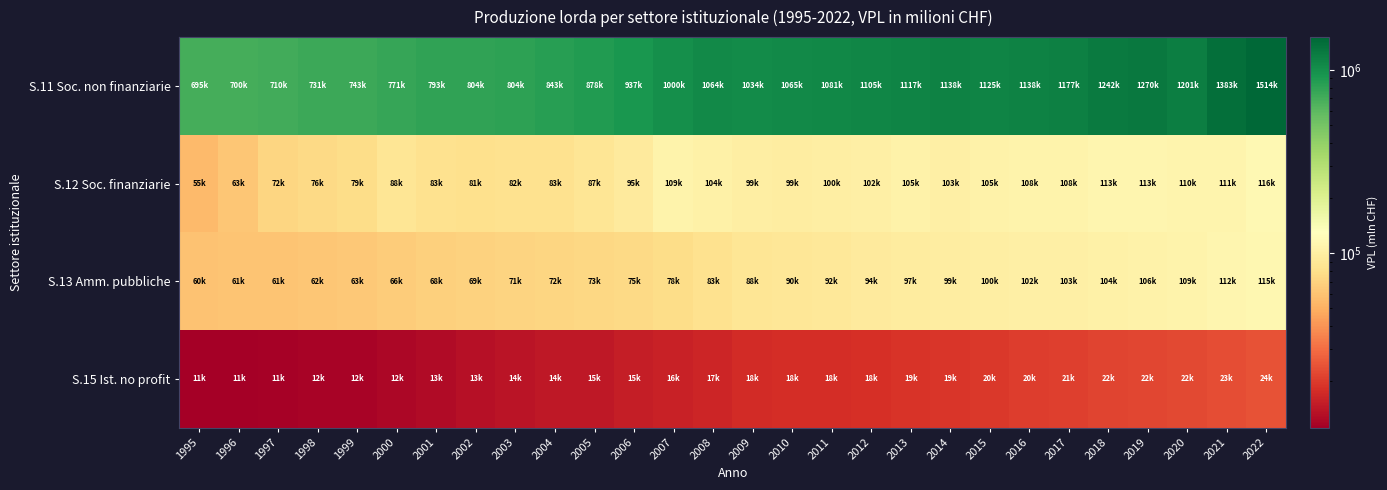

Which series has the largest total across all categories?

S.11 Soc. non finanziarie